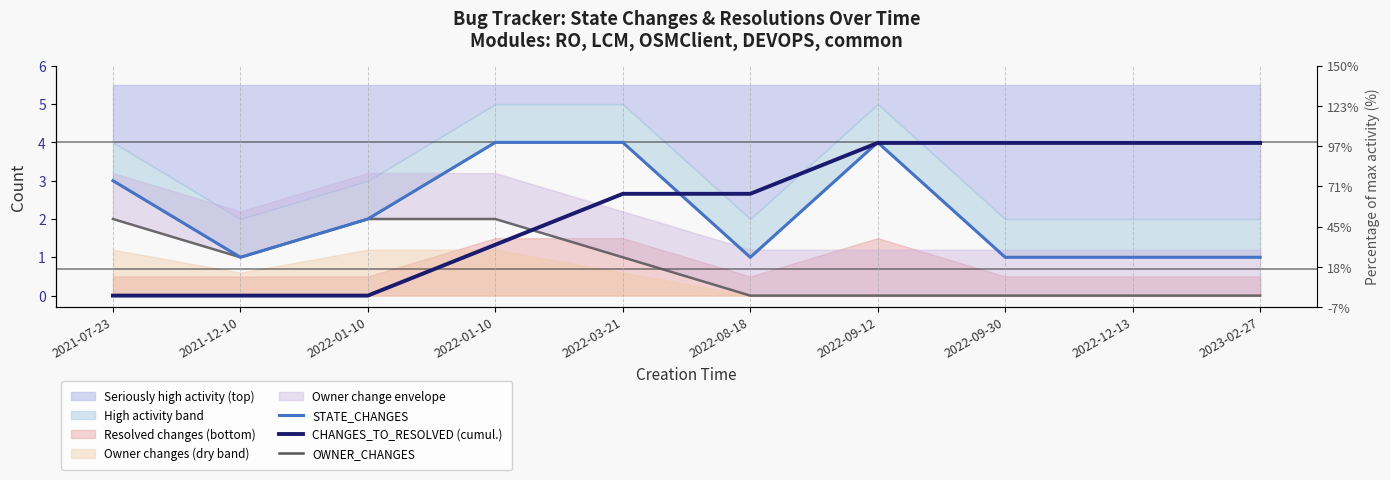

What is the sum of all STATE_CHANGES (median-like) values?

22.0